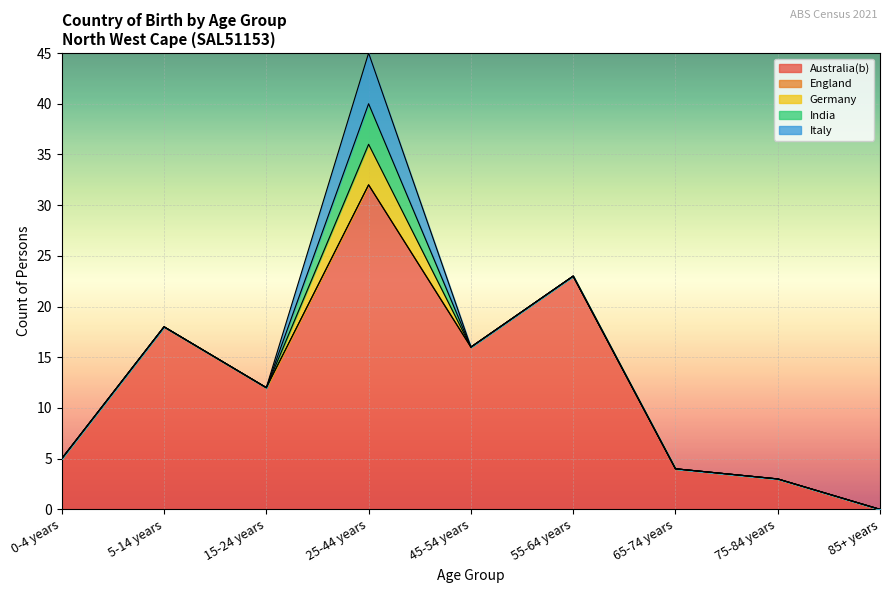

Where is Germany nearest to the value 2?

0-4 years